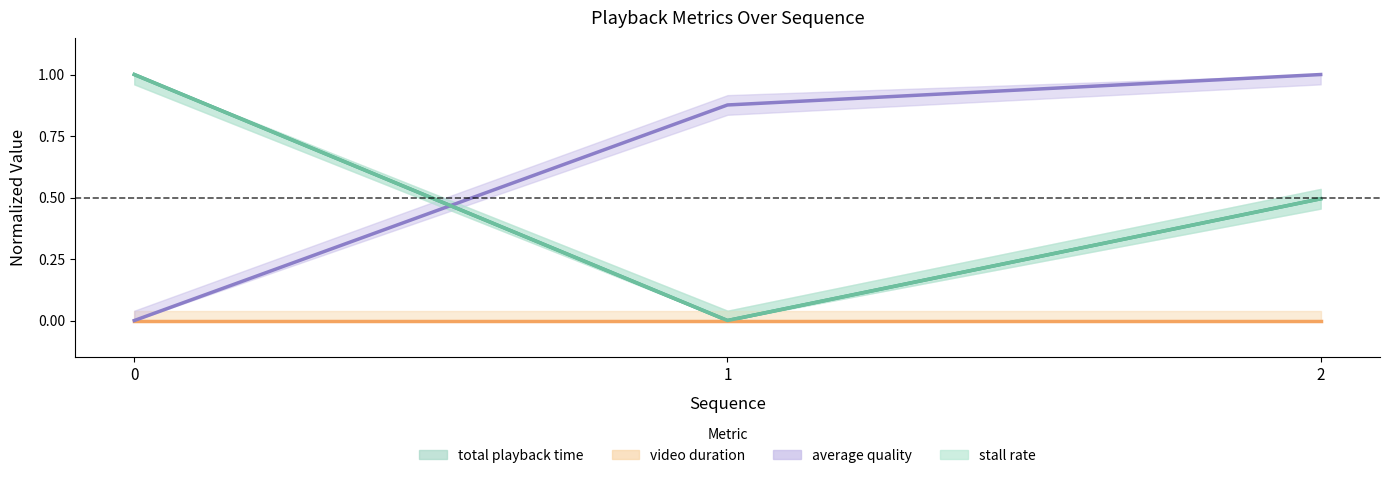

Which series has the widest spread of values?

total playback time